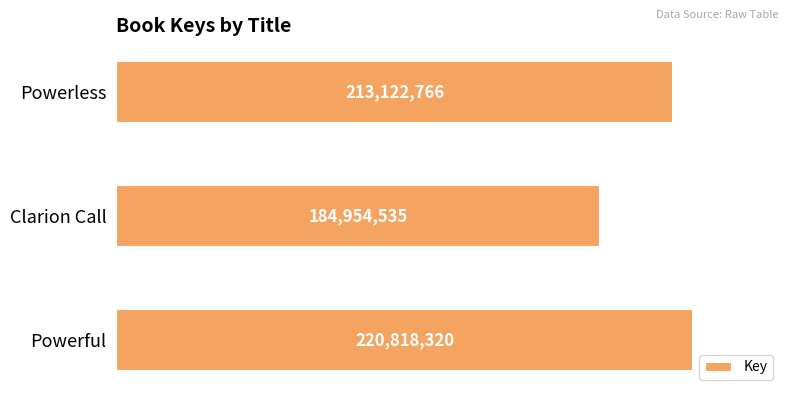

Does the chart contain any negative values?

No